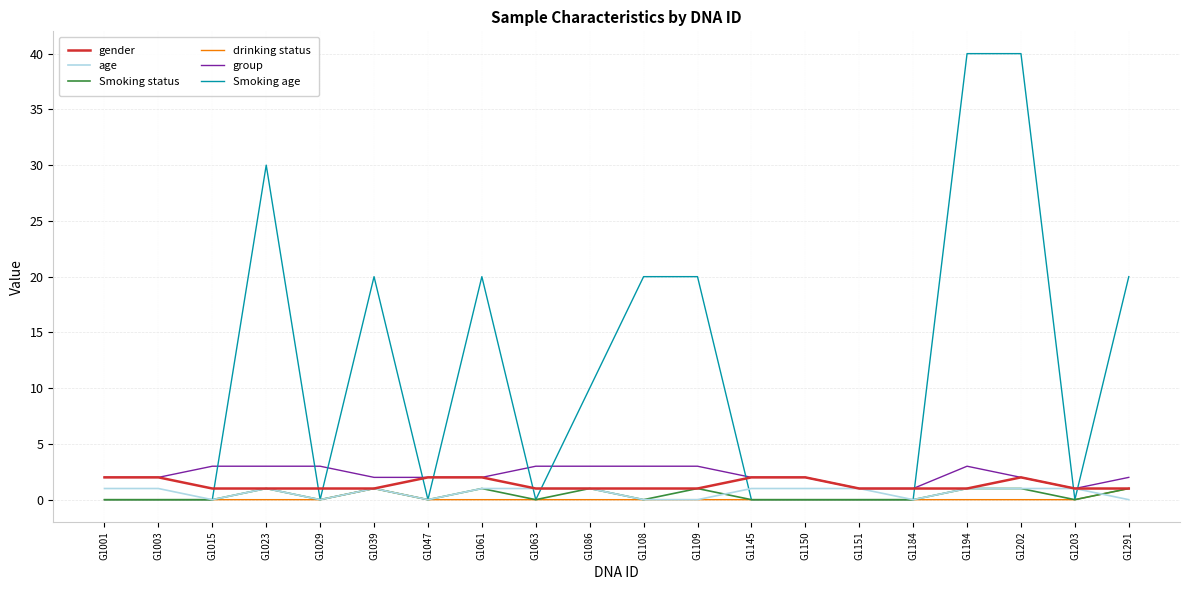

What is the total value across all series at G1023?

36